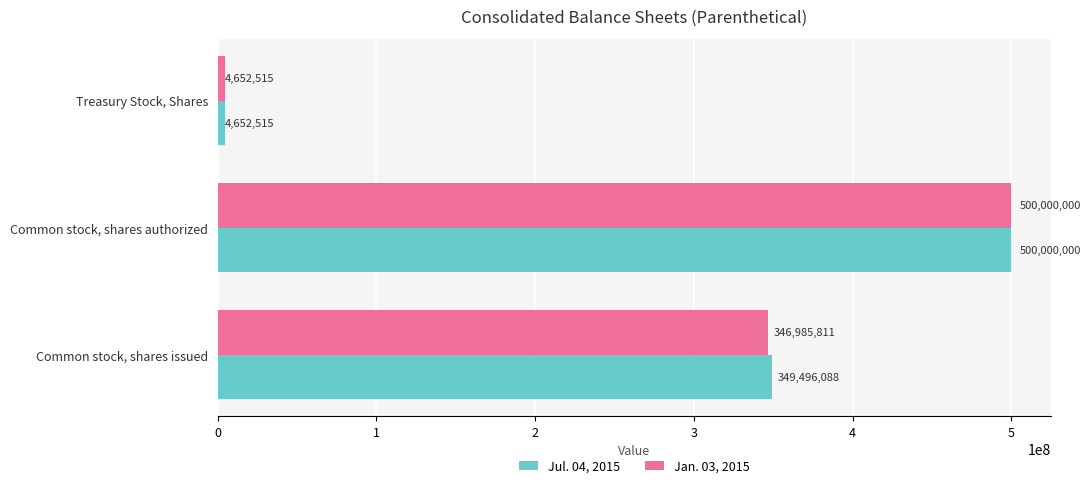

What is the maximum value shown in the chart?

500000000